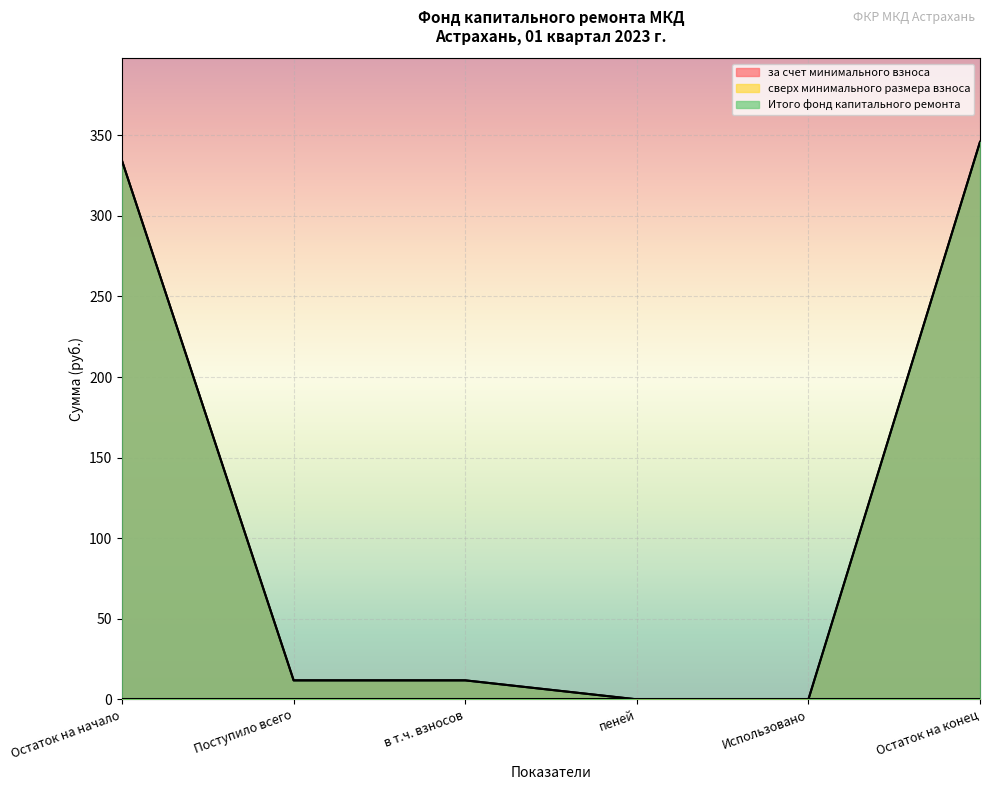

Reading left to right, transcribe all the data shown in this chart.

за счет минимального взноса: Остаток на начало=334.1	Поступило всего=11.8	в т.ч. взносов=11.8	пеней=0.0	Использовано=0.0	Остаток на конец=345.9
Итого фонд капитального ремонта: Остаток на начало=334.1	Поступило всего=11.8	в т.ч. взносов=11.8	пеней=0.0	Использовано=0.0	Остаток на конец=345.9